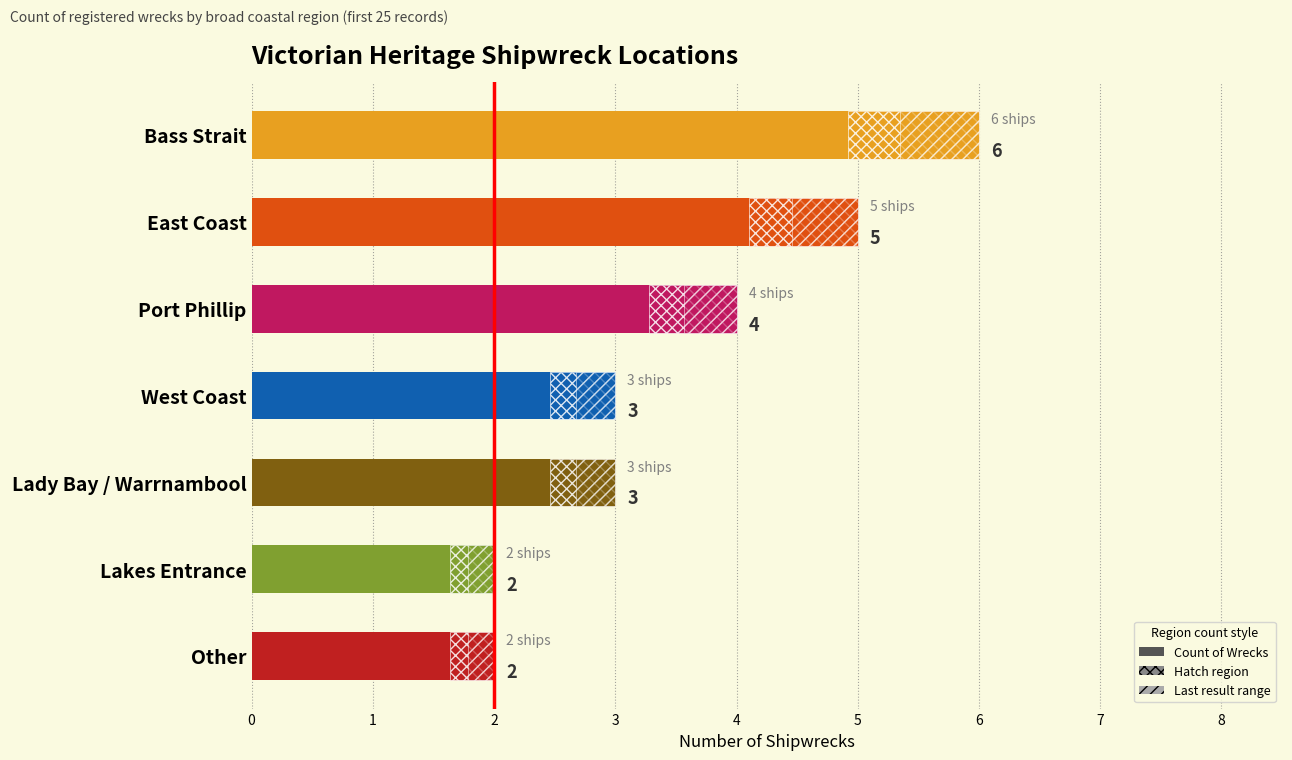

The value at East Coast is 5. True or false?

True